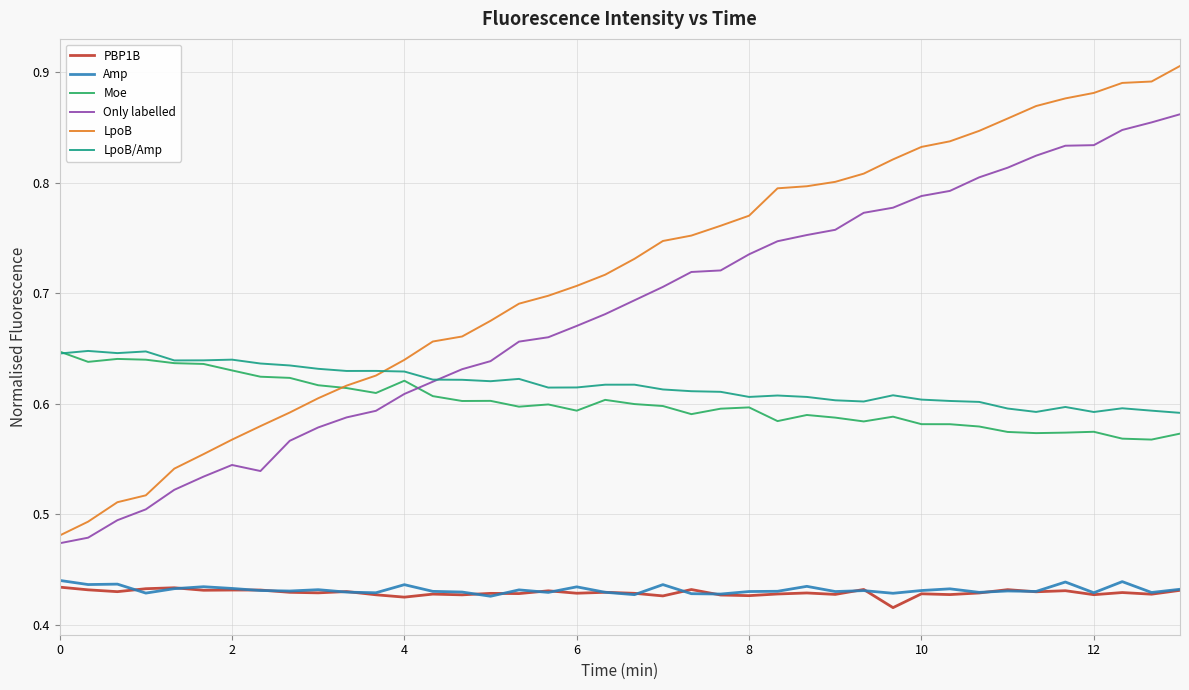

In Moe, how many points are higher than both neighbors (excluding endpoints)?

9